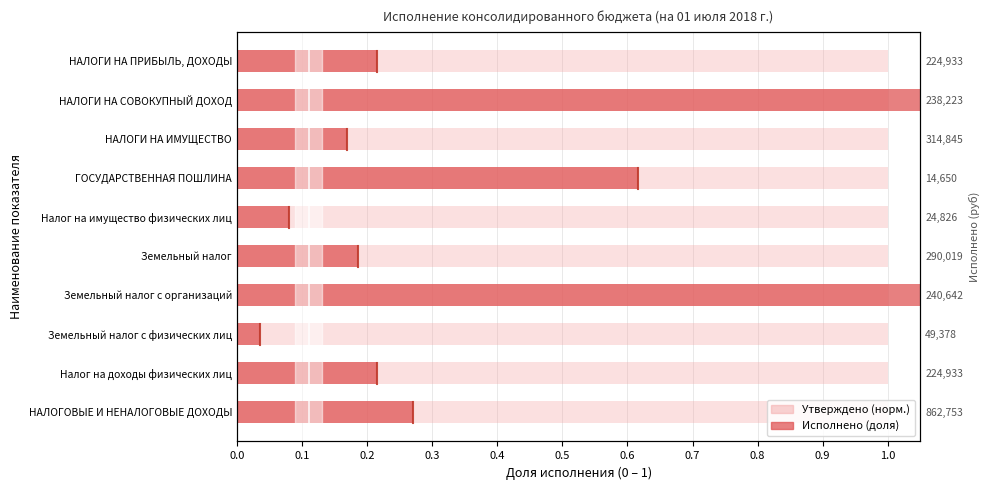

The value of Утверждено (норм.) at 0.2 is 0.6. True or false?

True